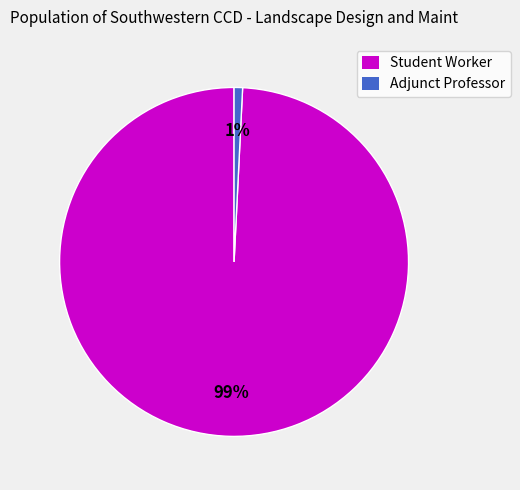

To the nearest percent, what is the difference between the Student Worker and Adjunct Professor slice percentages?

98%